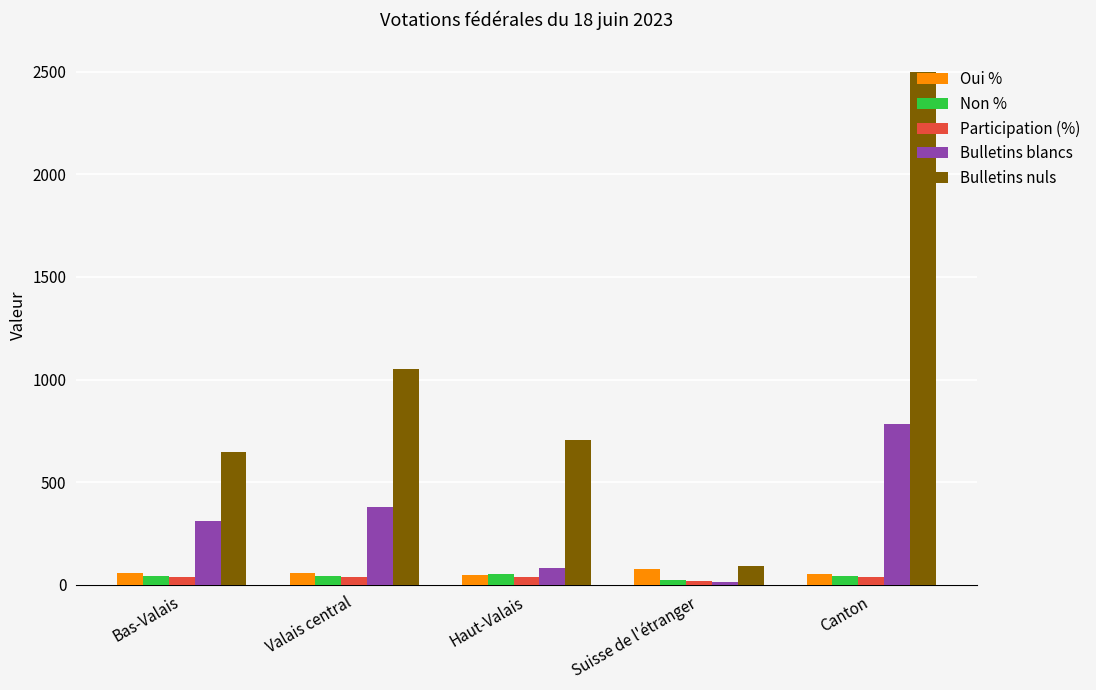

Which series has the widest spread of values?

Bulletins nuls